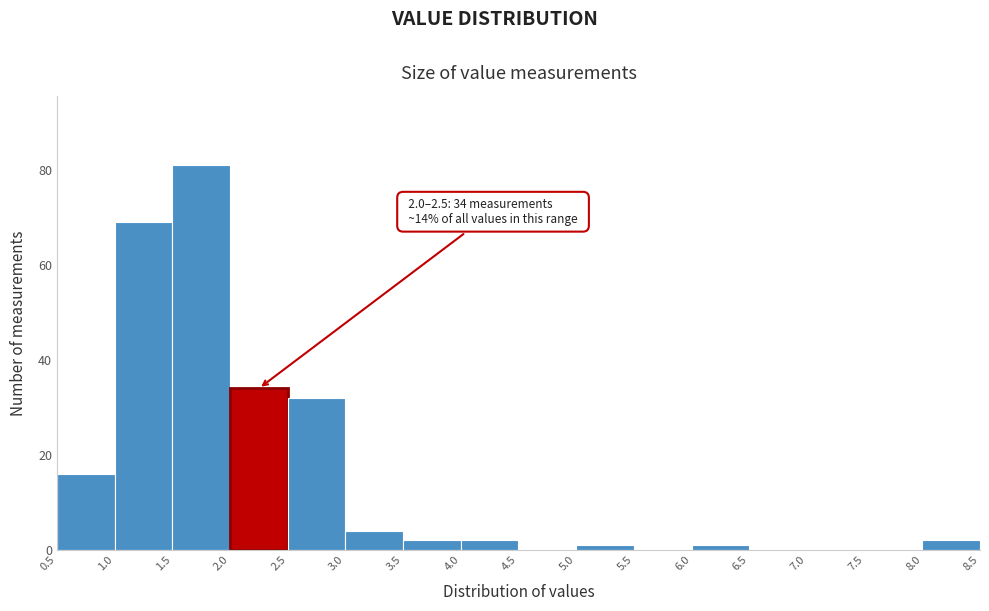

Which range on the x-axis has the tallest bar?

1.5 to 2.0